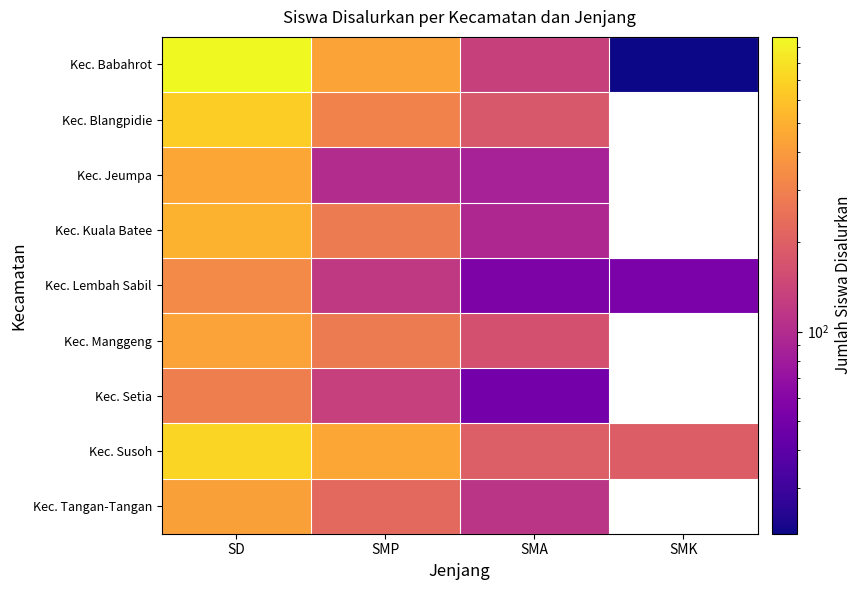

Is it true that Kec. Manggeng equals 47.3 at SMA?

False